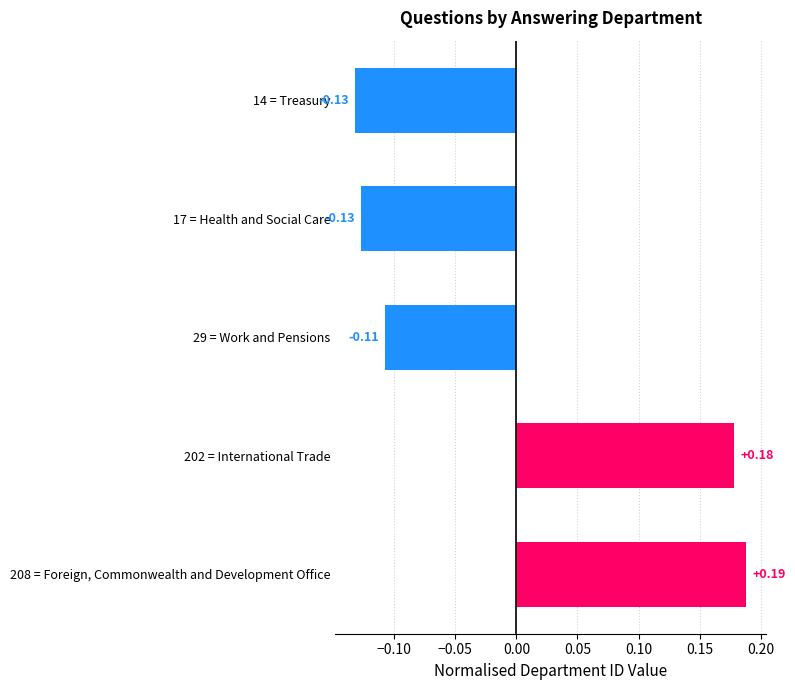

How many bars are there in total?

5